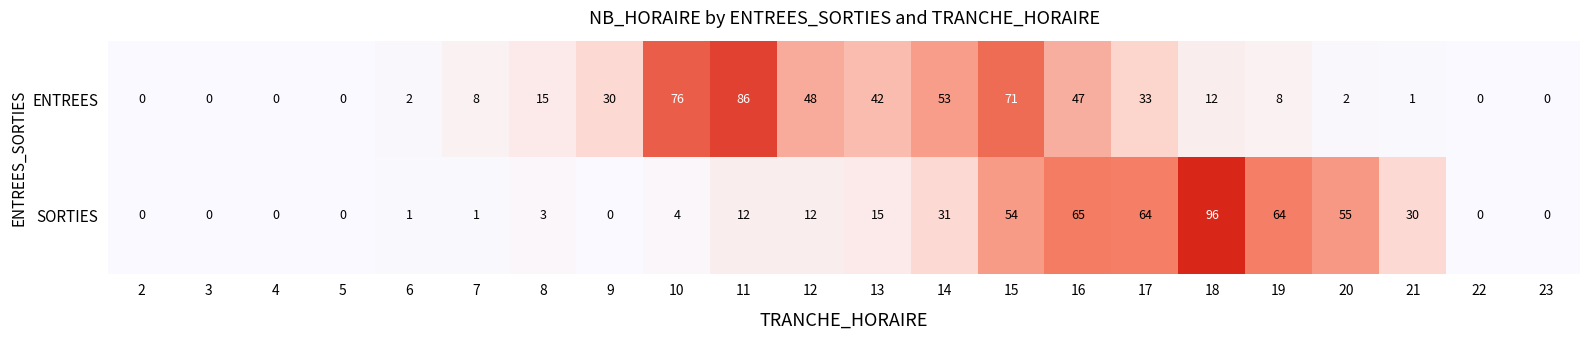

Which series changed the most between 6 and 23?

ENTREES